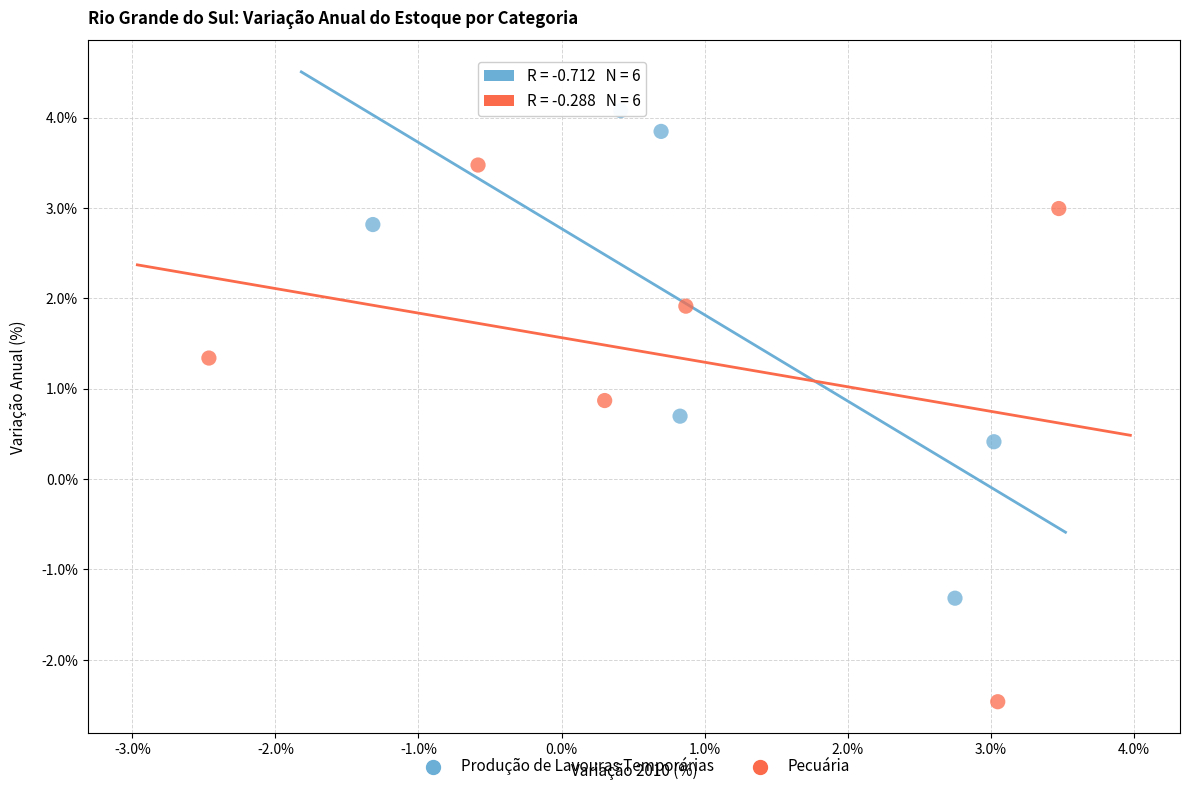

Which series reaches the minimum Y coordinate?

Pecuária